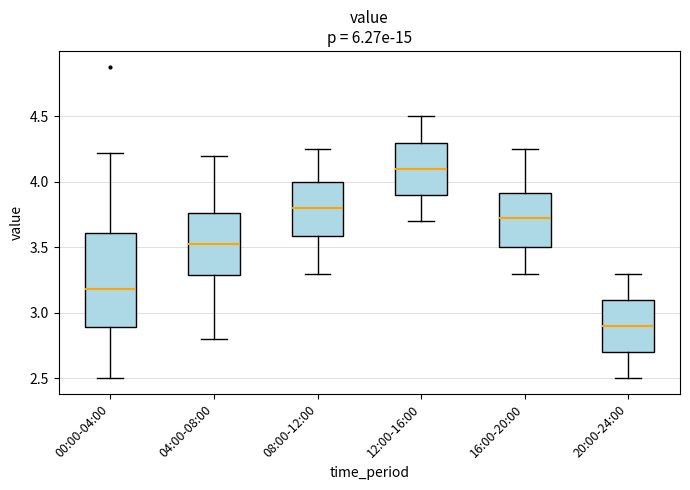

Reading left to right, transcribe this box plot: for each box, give where its median line is, the range the box spans, and where its two whiskers end, as read against the y-axis. The values are not printed on the chart, so give them approximately, as read against the axis.

00:00-04:00: median 3.20, box 2.90 to 3.60, whiskers 2.50 to 4.20
04:00-08:00: median 3.55, box 3.30 to 3.75, whiskers 2.80 to 4.20
08:00-12:00: median 3.80, box 3.60 to 4.00, whiskers 3.30 to 4.25
12:00-16:00: median 4.10, box 3.90 to 4.30, whiskers 3.70 to 4.50
16:00-20:00: median 3.75, box 3.50 to 3.90, whiskers 3.30 to 4.25
20:00-24:00: median 2.90, box 2.70 to 3.10, whiskers 2.50 to 3.30